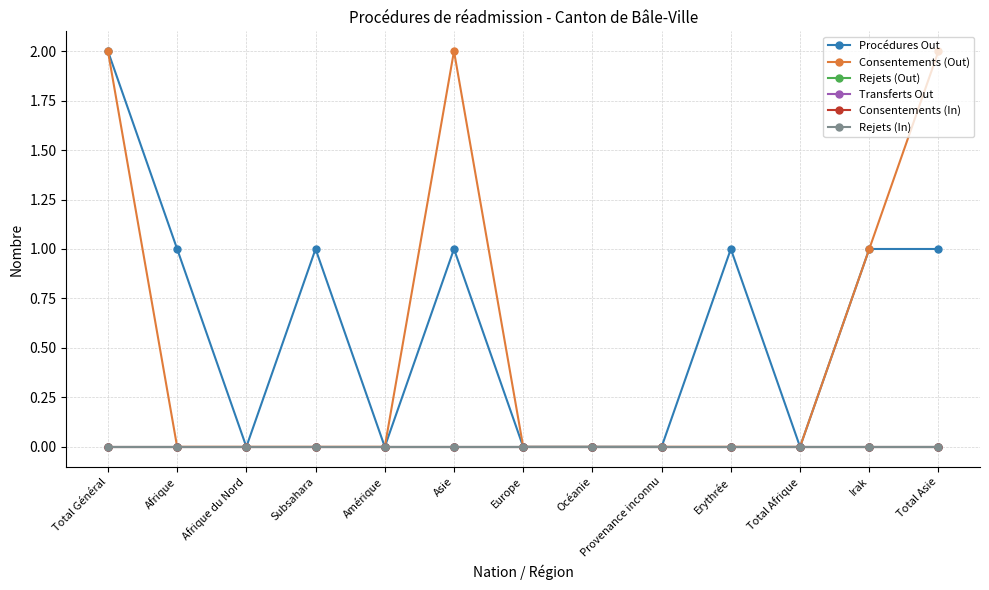

Does the chart have visible grid lines?

Yes